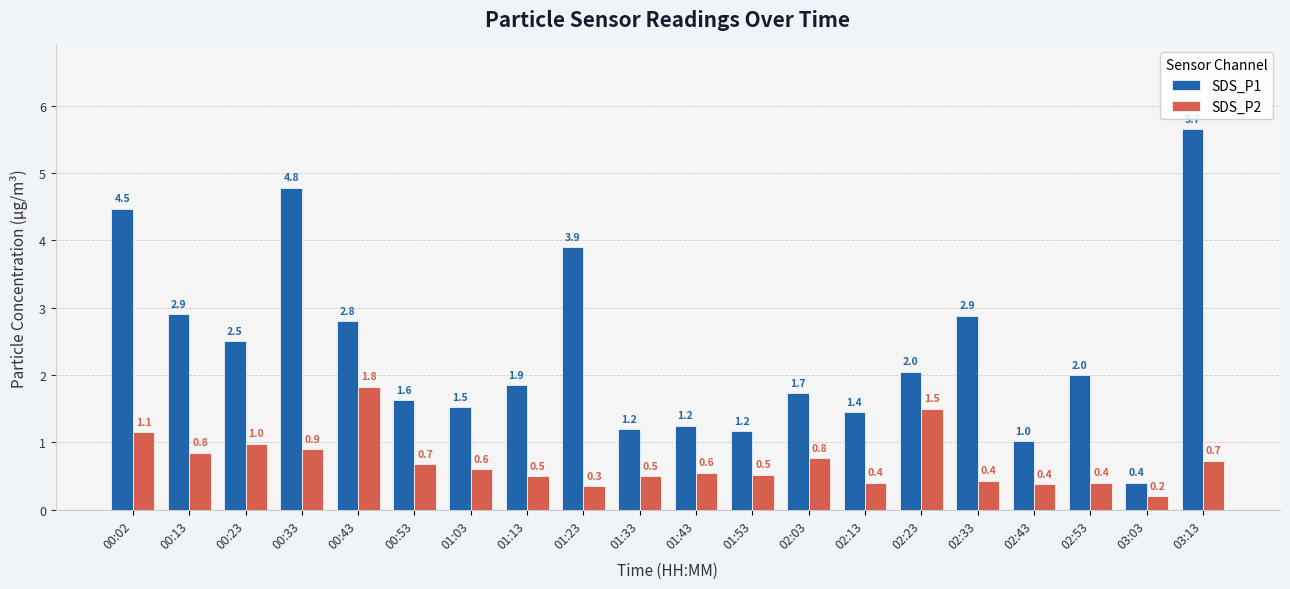

Rank the series at 02:33 from lowest to highest value.

SDS_P2, SDS_P1